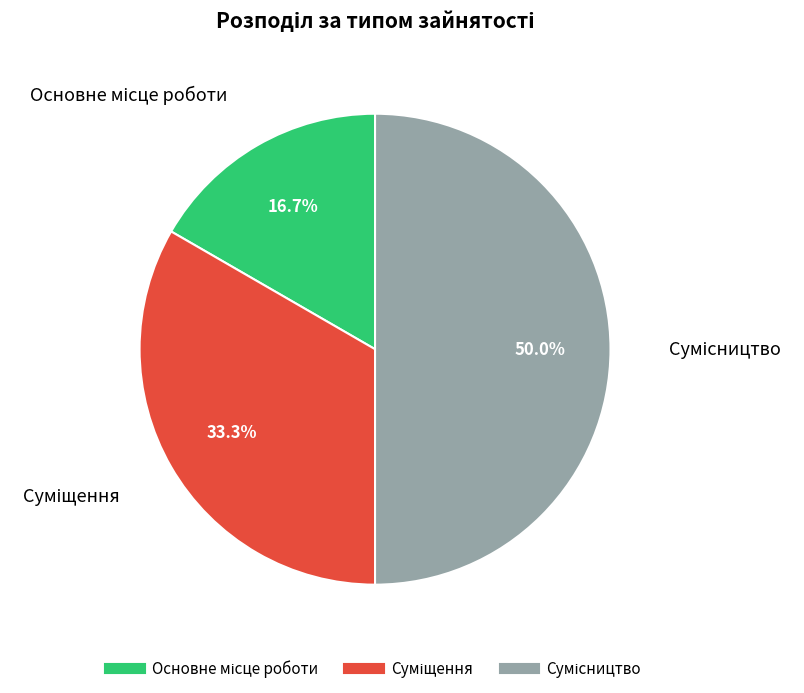

True or false: Сумісництво accounts for 61% of the total.

False